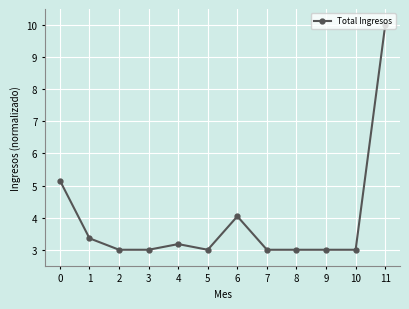

What is the average value?

3.9